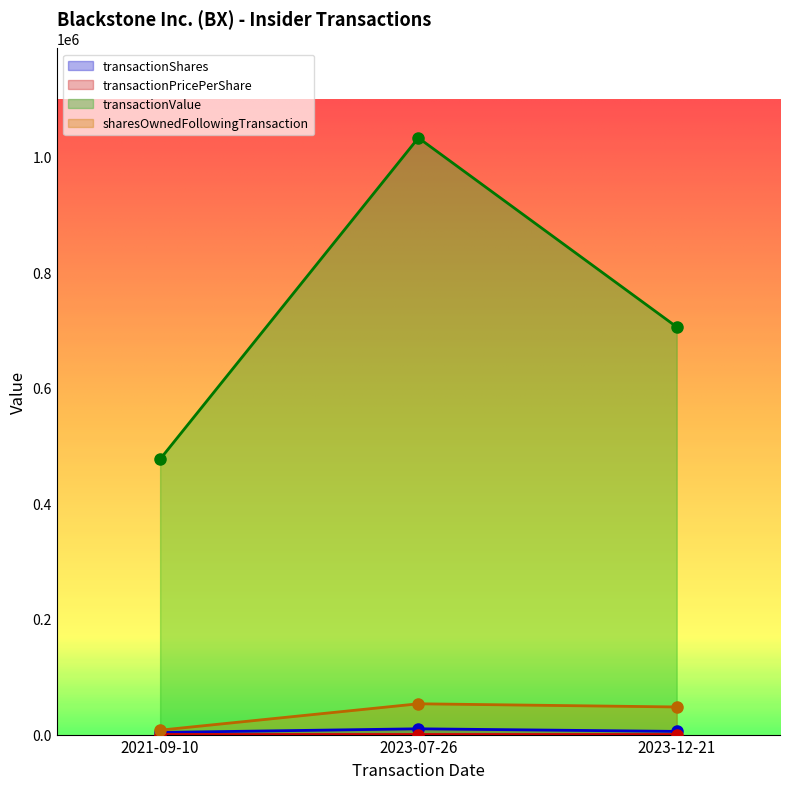

Which label corresponds to the smallest value in the chart?

2023-07-26